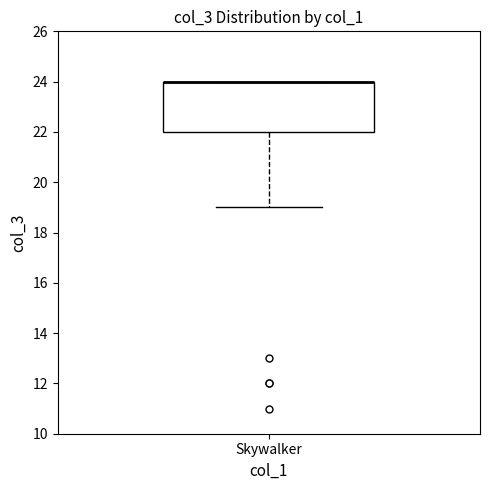

Where is the upper edge of the box for Skywalker on the y-axis? The values are not printed on the chart, so give them approximately, as read against the axis.

24